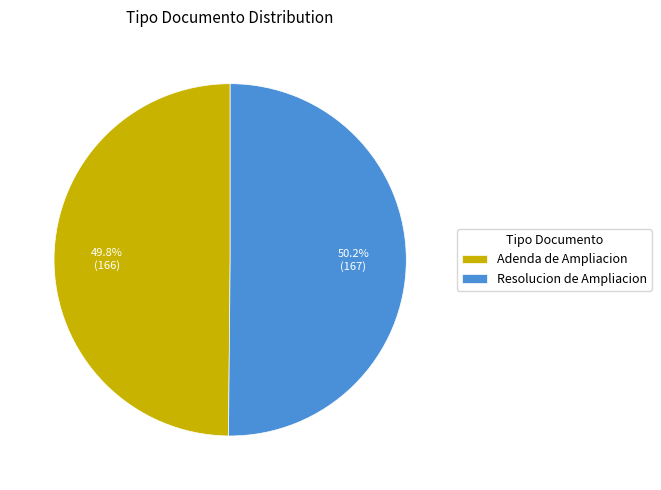

What percentage is the Adenda de Ampliacion slice, to the nearest percent?

50%